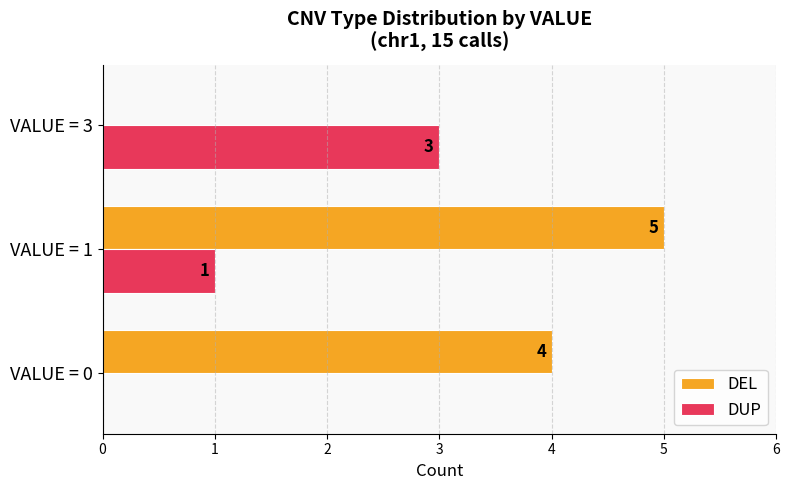

How many DEL values are between 0 and 5?

3